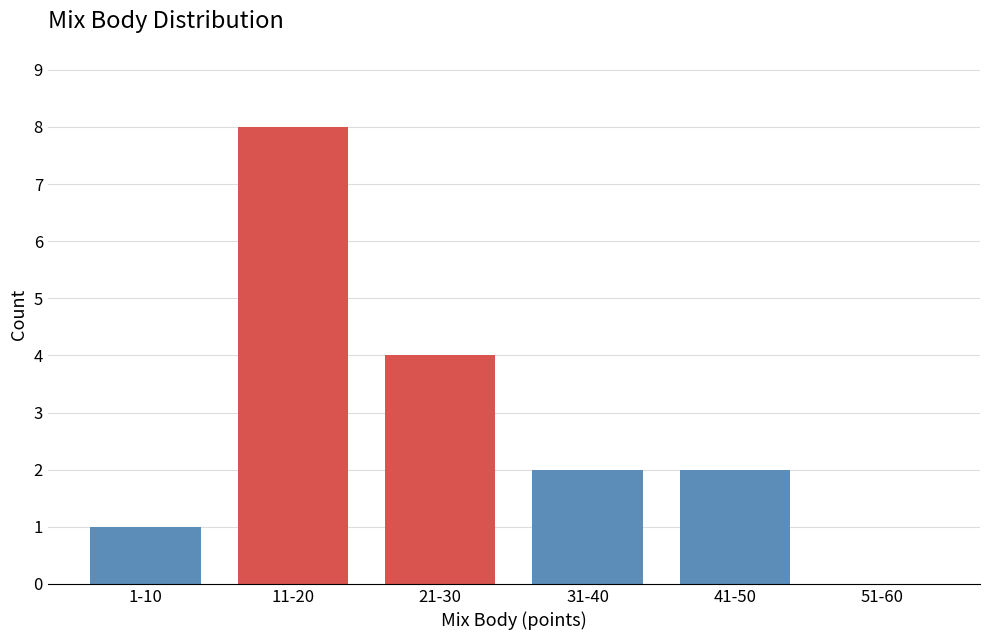

Reading left to right, extract all data points from this chart.

1-10=1	11-20=8	21-30=4	31-40=2	41-50=2	51-60=0